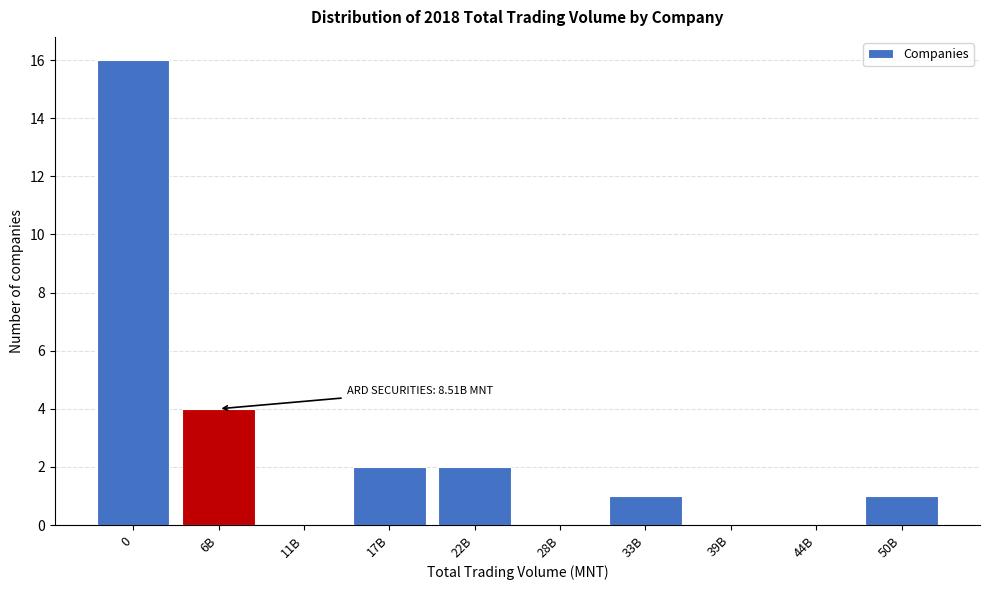

Reading left to right, what are all the values shown in this chart?

0=16	6B=4	11B=0	17B=2	22B=2	28B=0	33B=1	39B=0	44B=0	50B=1